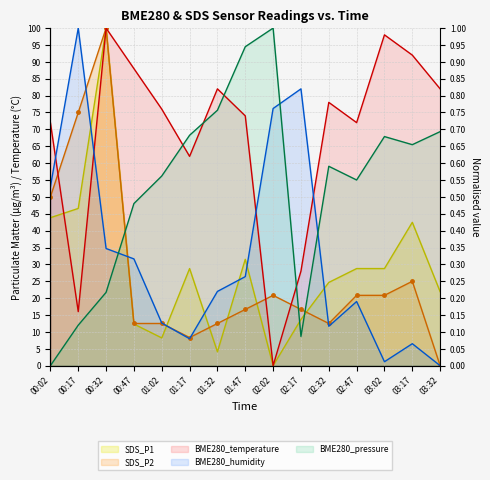

How many values in the SDS_P1 series exceed 28?

8